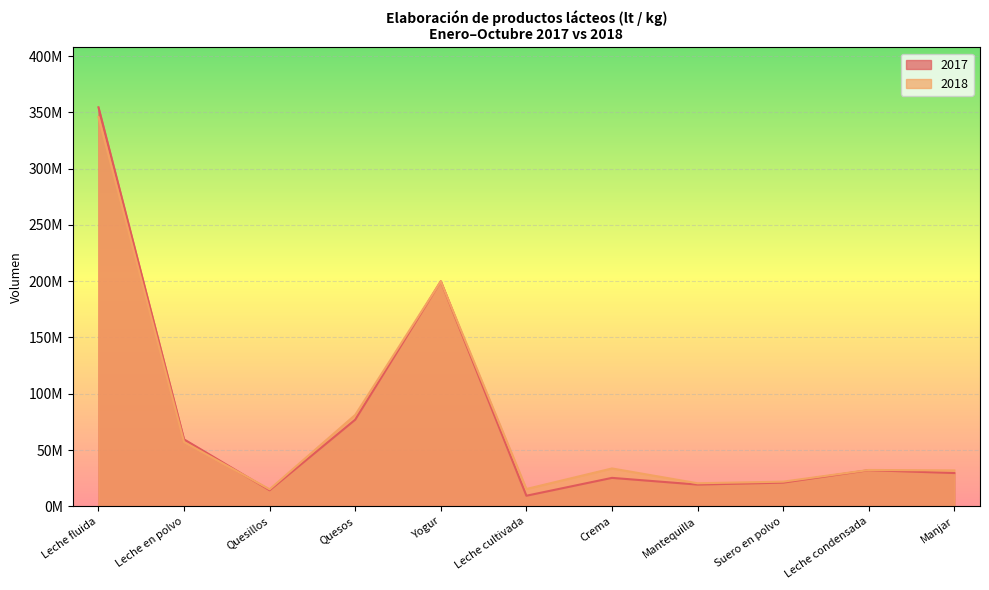

In 2018, how many points are lower than both neighbors (excluding endpoints)?

3